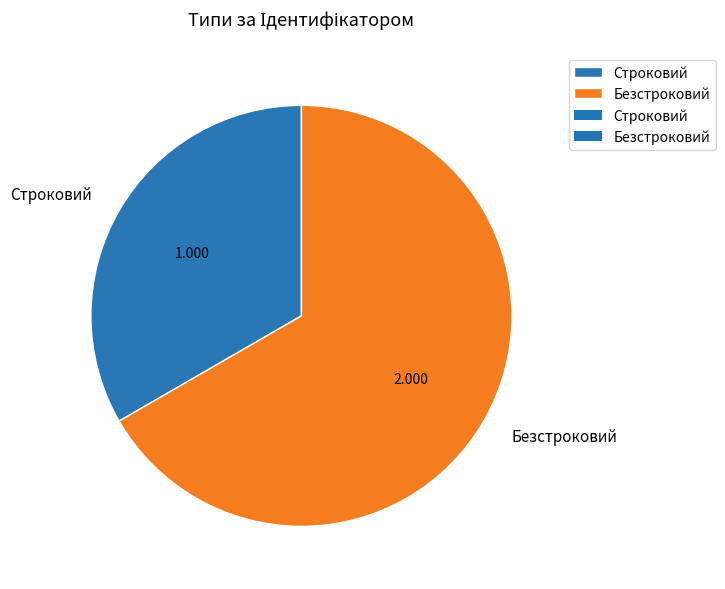

How many segments does this pie chart have?

2